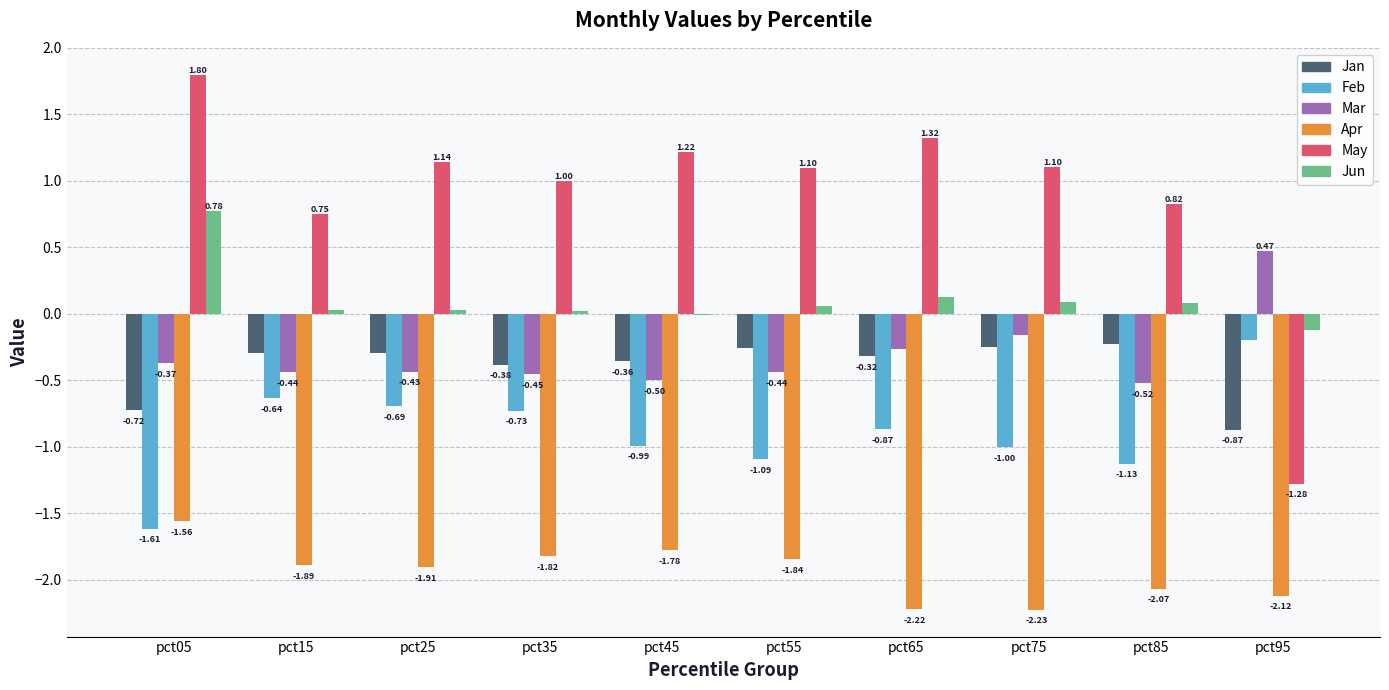

Which series has the largest range (max minus min)?

May